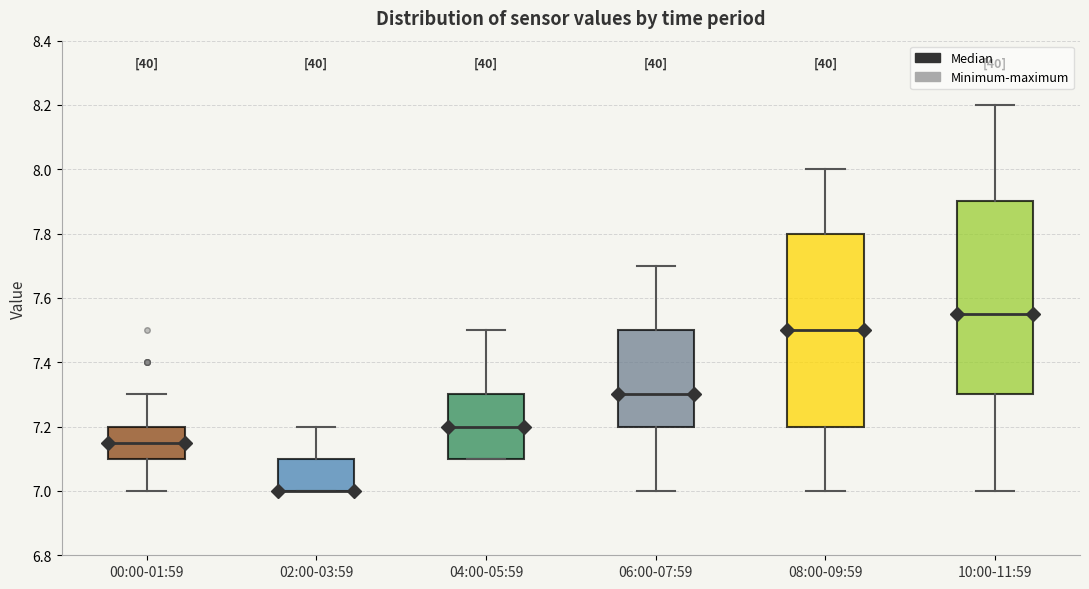

Reading left to right, read every box against the y-axis: the position of its median line, the range the box covers, and the ends of its whiskers. The values are not printed on the chart, so give them approximately, as read against the axis.

00:00-01:59: median 7.16, box 7.10 to 7.20, whiskers 7.00 to 7.30
02:00-03:59: median 7.00 (drawn on the box's lower edge), box 7.00 to 7.10, whiskers 7.00 to 7.20
04:00-05:59: median 7.20, box 7.10 to 7.30, whiskers 7.10 to 7.50
06:00-07:59: median 7.30, box 7.20 to 7.50, whiskers 7.00 to 7.70
08:00-09:59: median 7.50, box 7.20 to 7.80, whiskers 7.00 to 8.00
10:00-11:59: median 7.56, box 7.30 to 7.90, whiskers 7.00 to 8.20